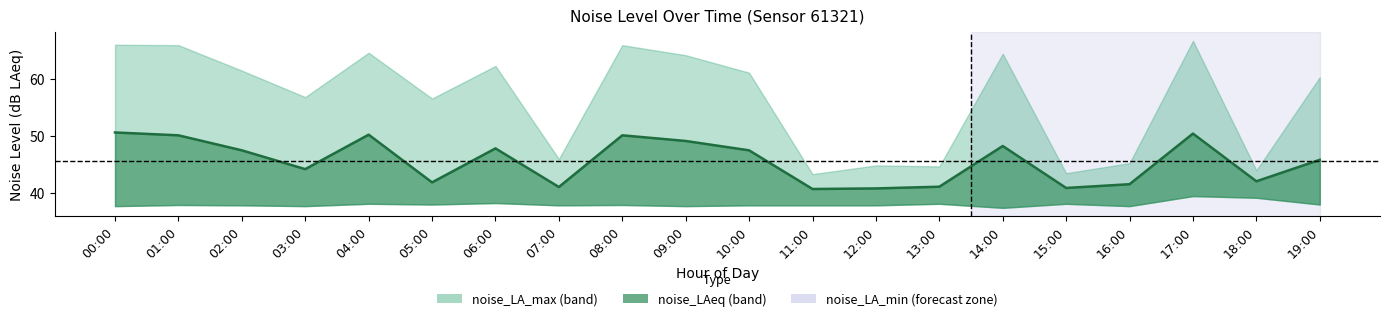

What is the difference between the values at 07:00 and 12:00?

0.2